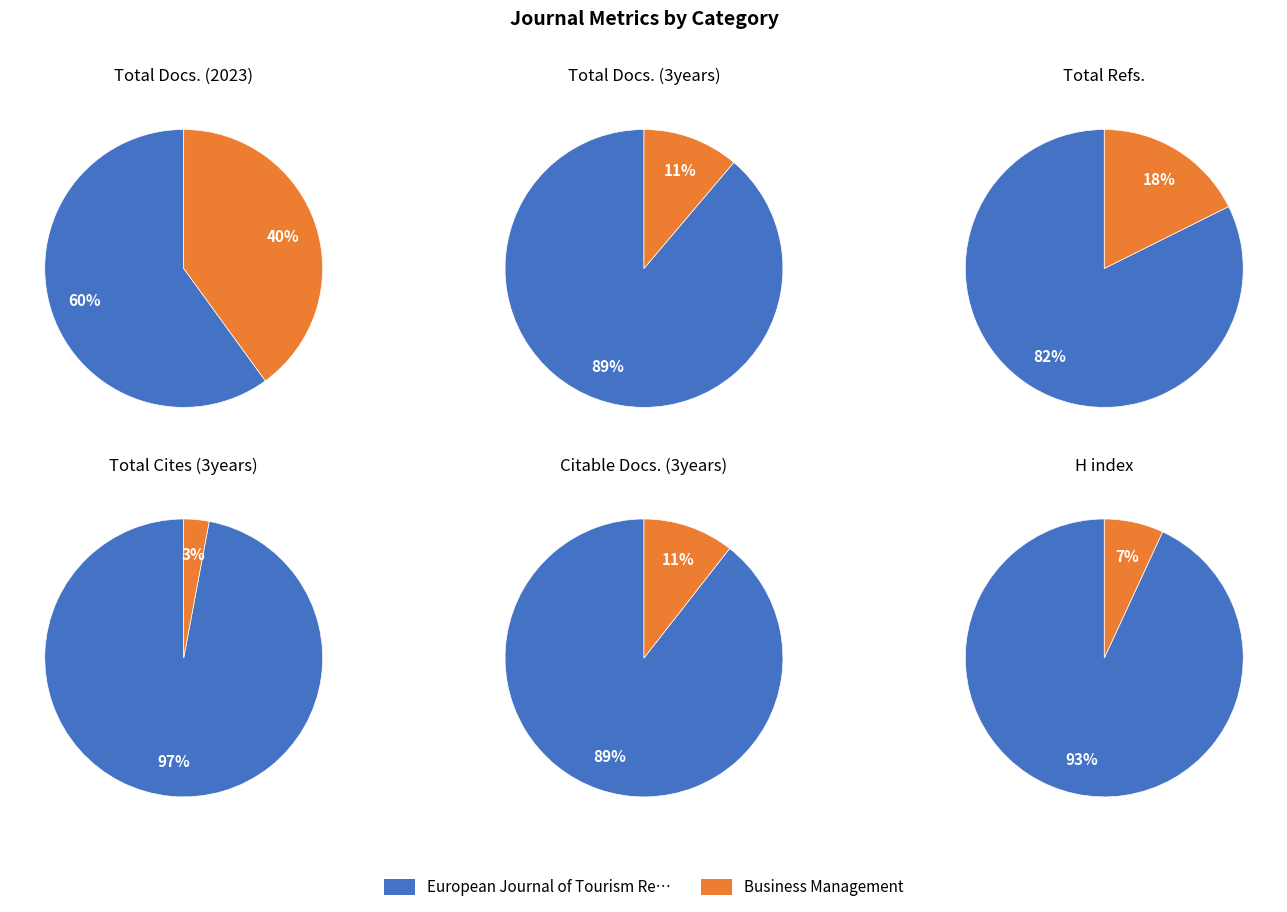

What is the difference between the highest and lowest values at Business Management?

662